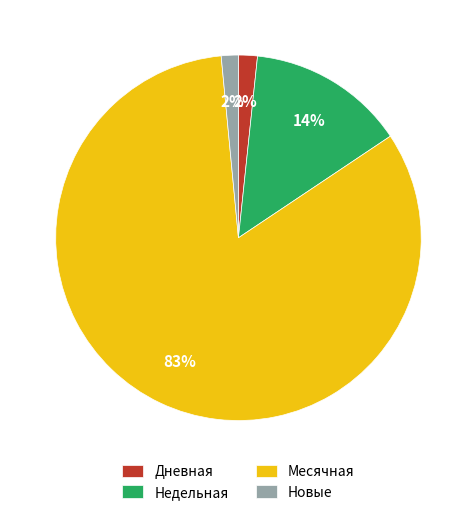

The Недельная slice represents 14% of the pie. True or false?

True